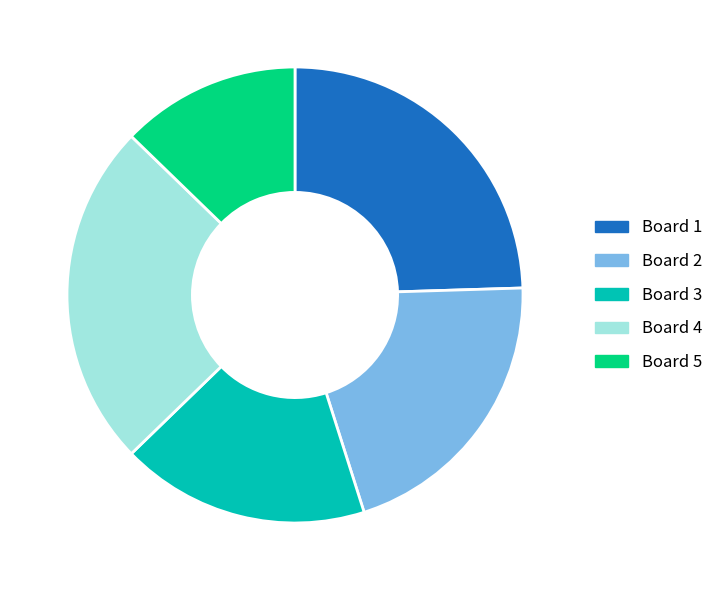

Does any single category account for the majority?

No